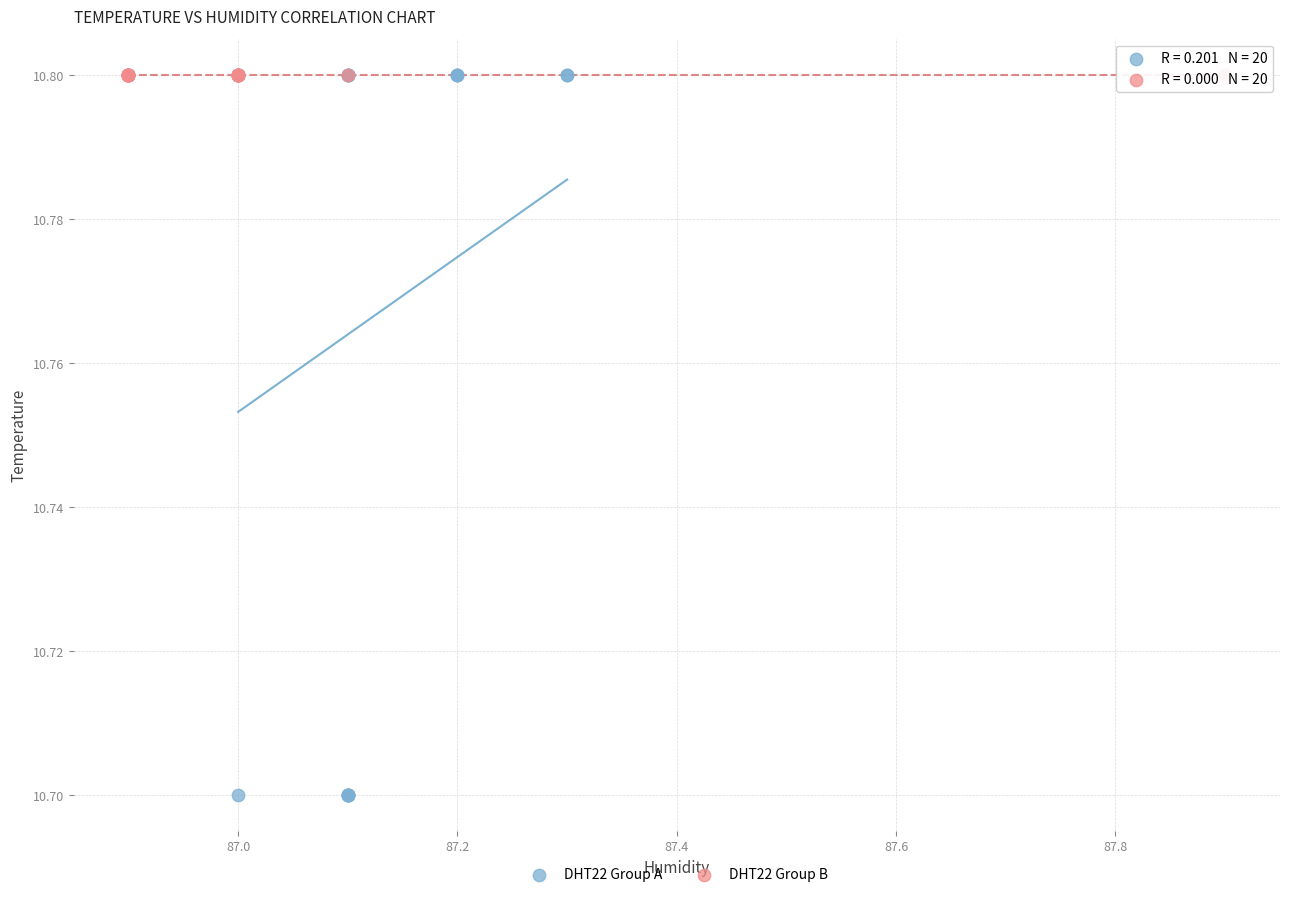

Which series reaches the minimum Y coordinate?

DHT22 Group A